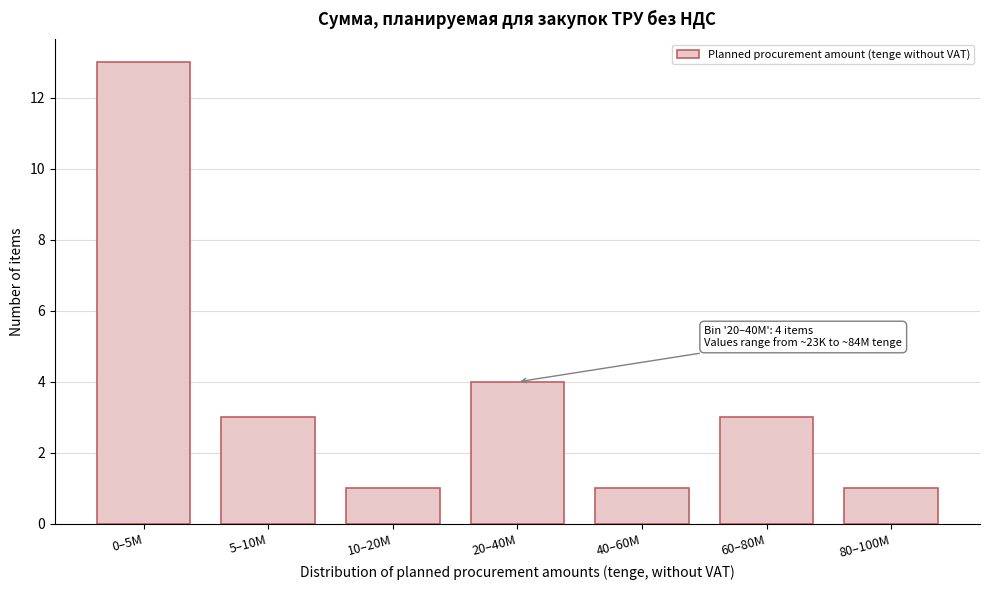

Reading left to right, list all the values displayed in this chart.

13	3	1	4	1	3	1